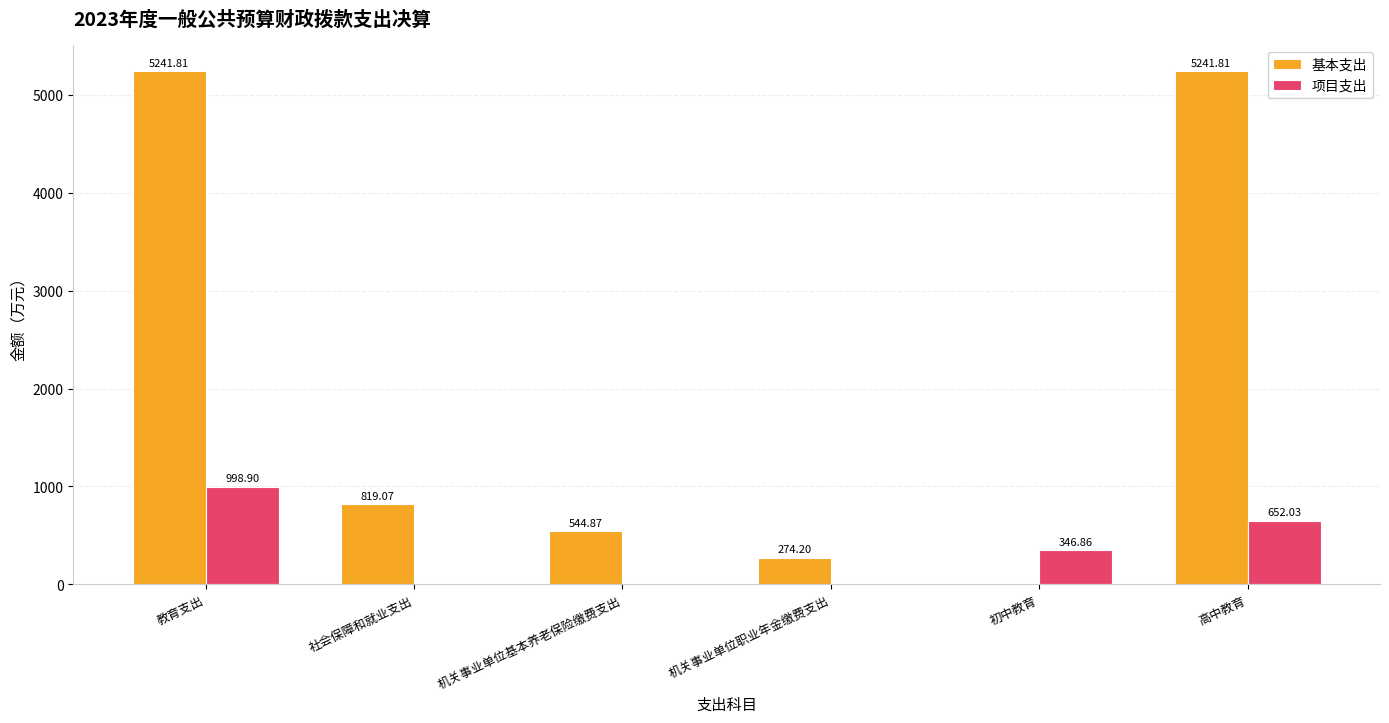

How many data points in 项目支出 are above 346?

3